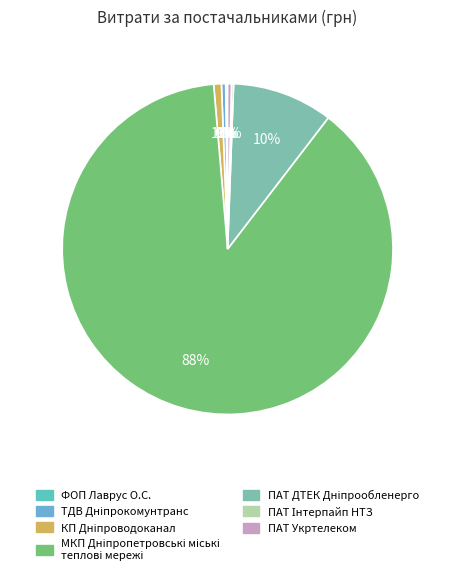

To the nearest percent, what is the combined percentage of ПАТ Інтерпайп НТЗ and ТДВ Дніпрокомунтранс?

1%